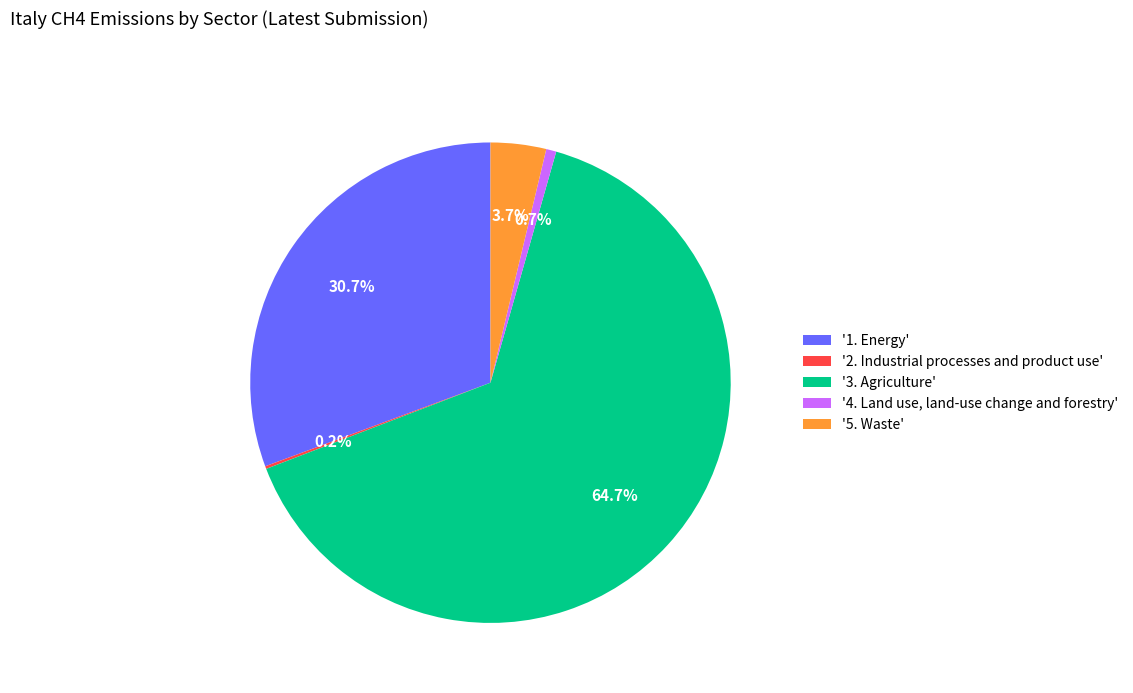

Which slice is the largest?

'3. Agriculture'